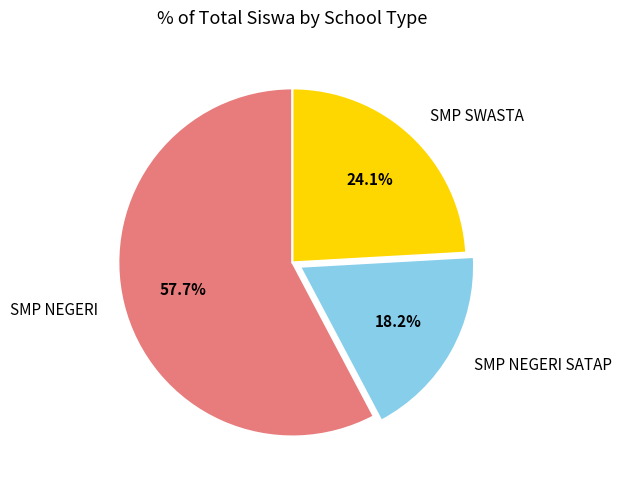

Rank the categories by value from lowest to highest.

SMP NEGERI SATAP, SMP SWASTA, SMP NEGERI